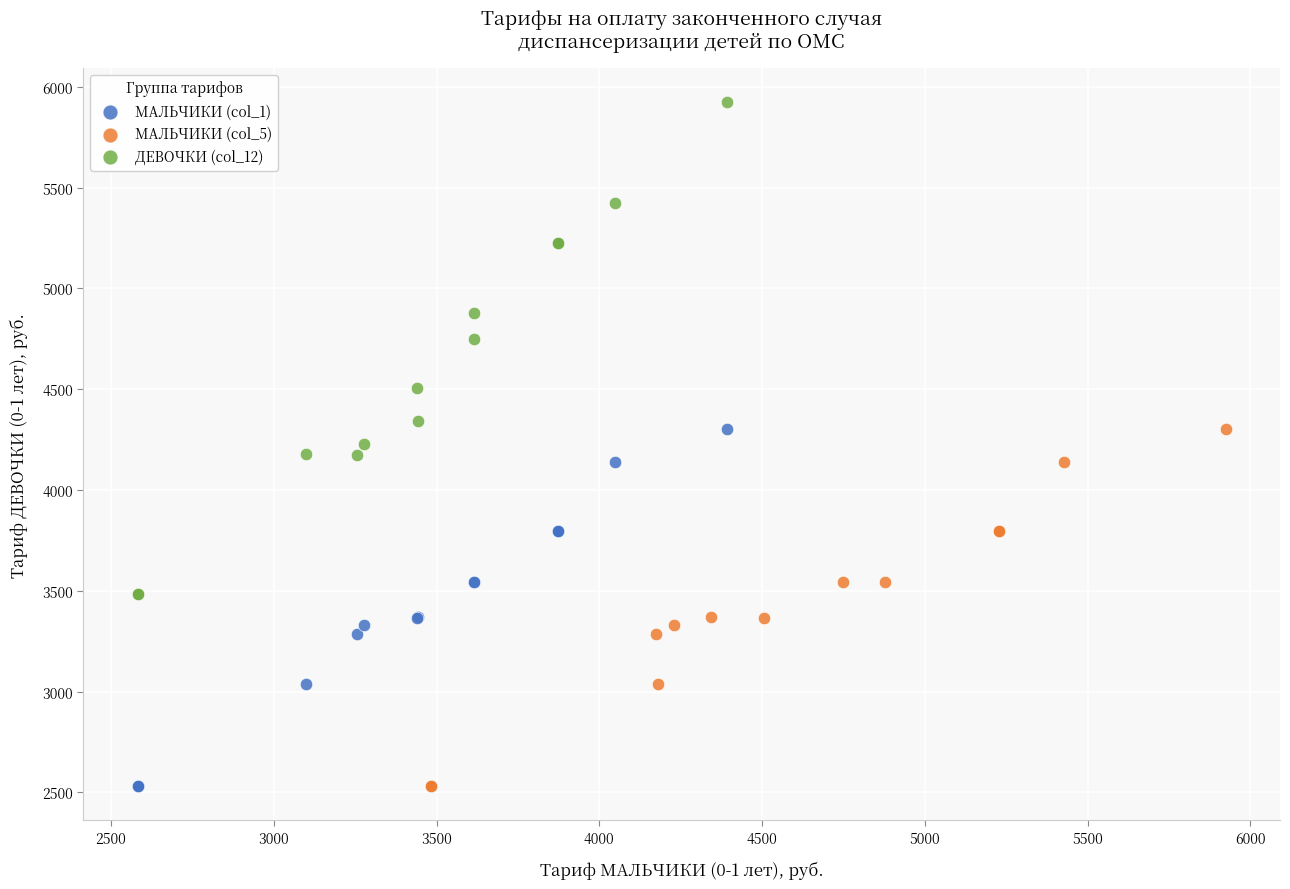

Which series contains the highest Y value?

ДЕВОЧКИ (col_12)